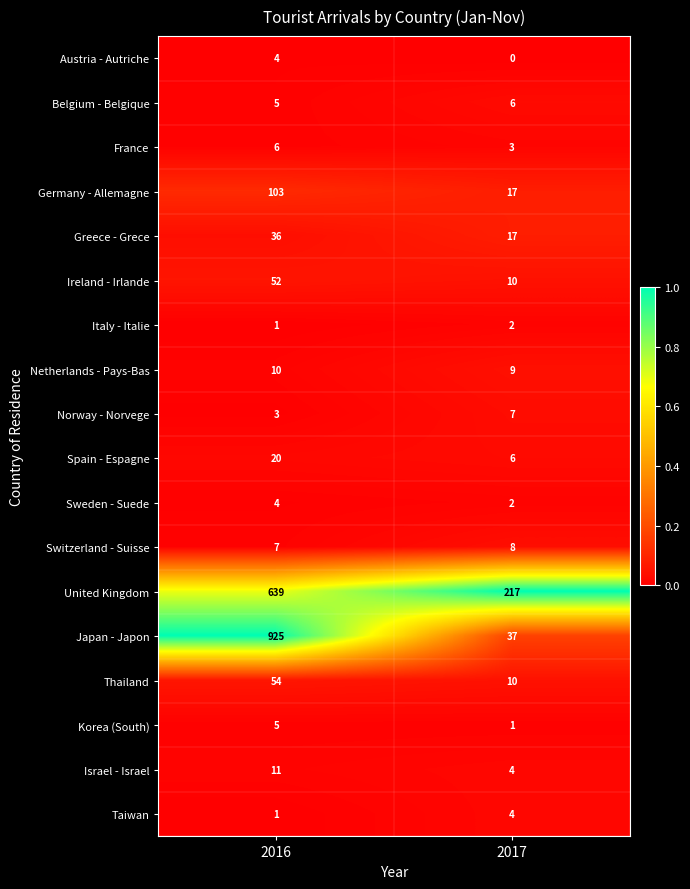

What is the average value of the Belgium - Belgique series?

6